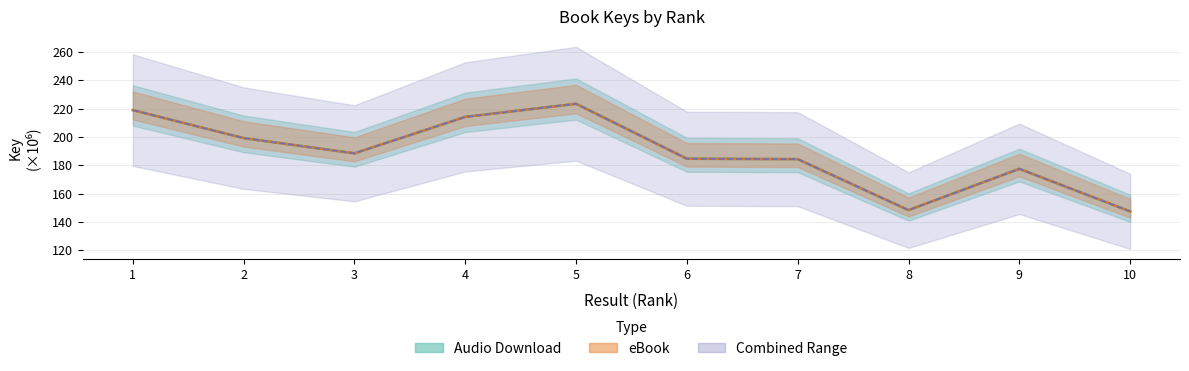

Is this an area chart (filled region under the line)?

No